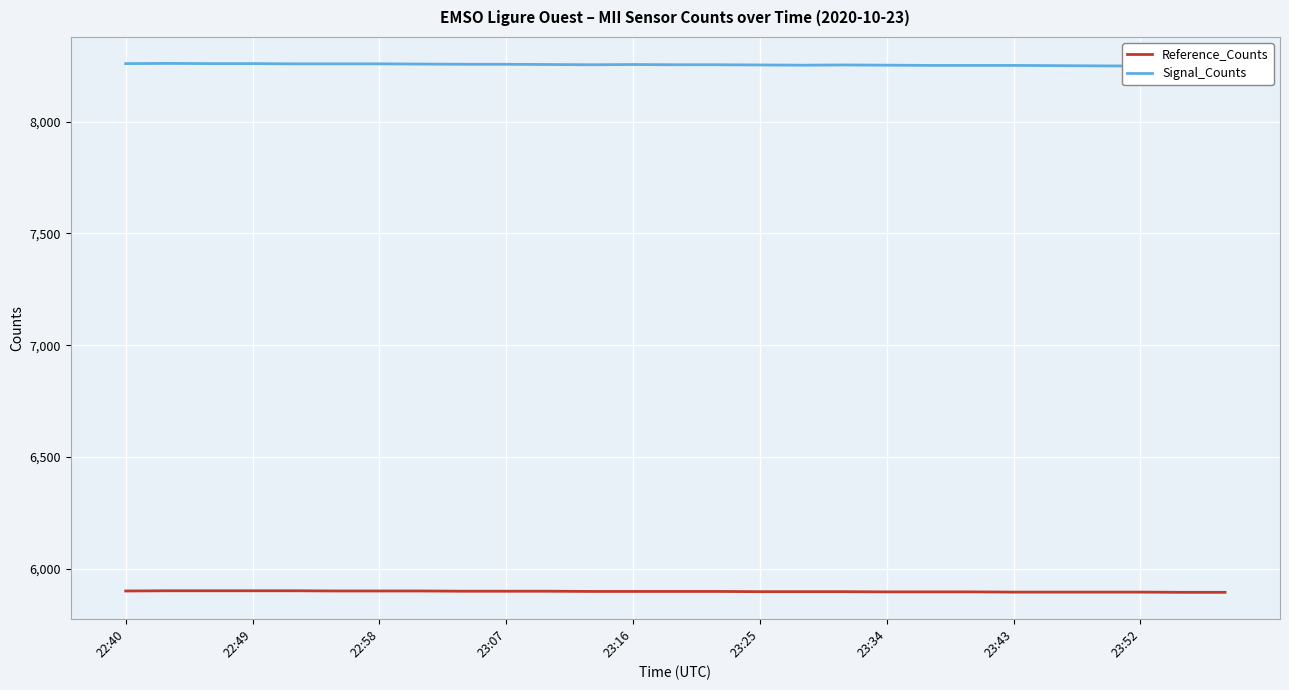

List the series in order of their peak value, highest first.

Signal_Counts, Reference_Counts